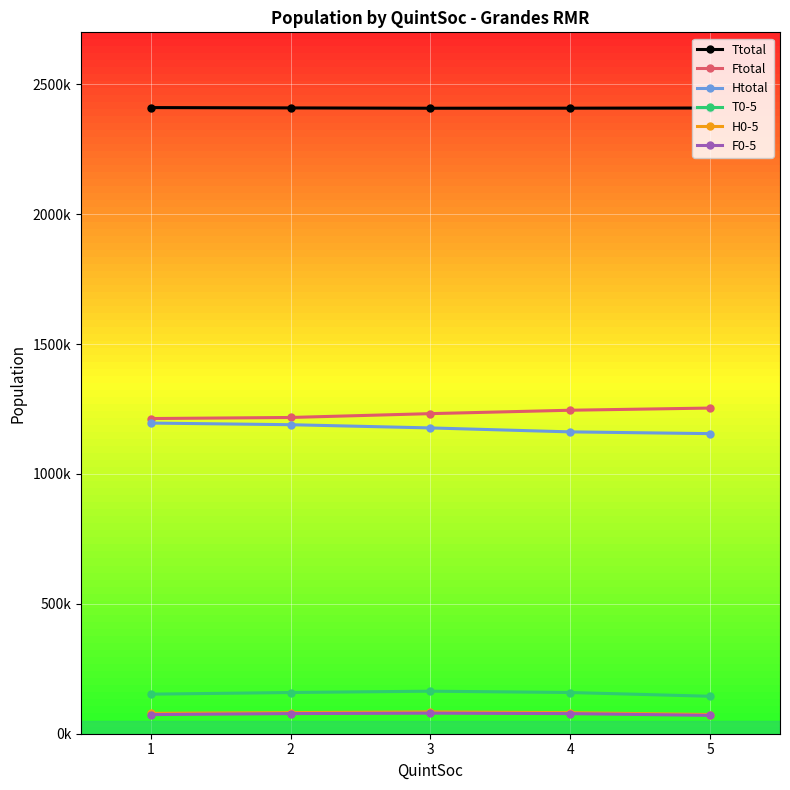

Between 3 and 4, which is larger?

4